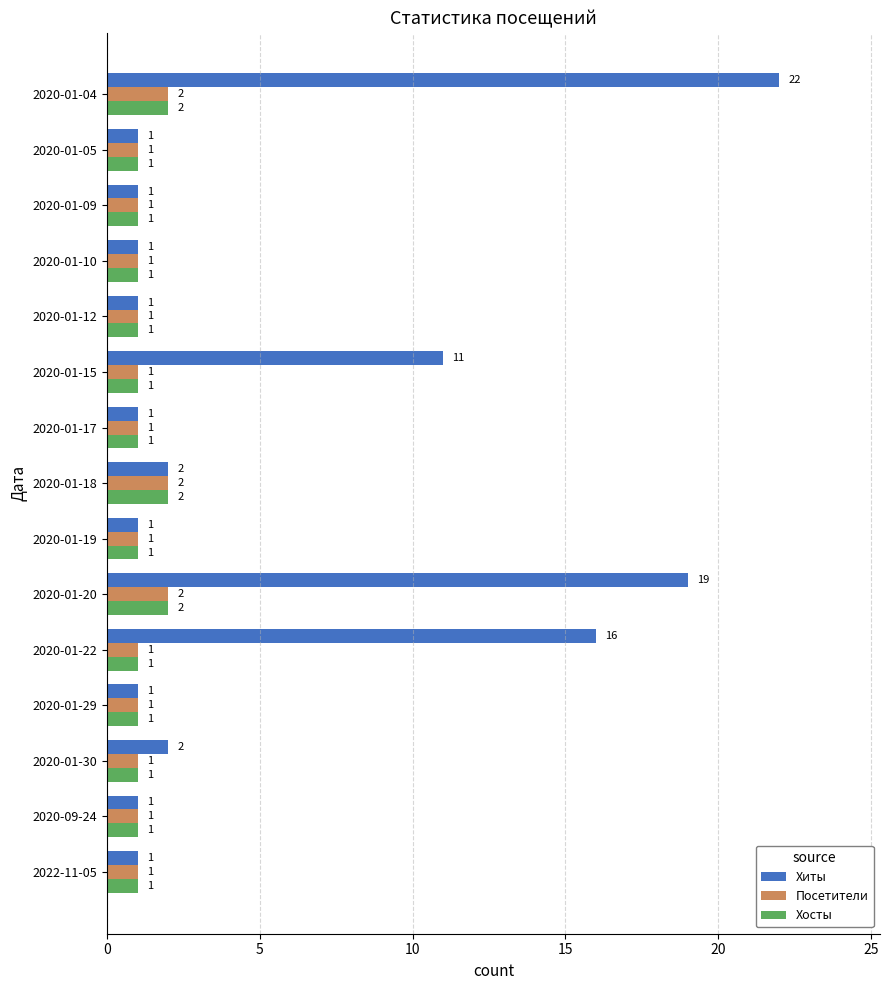

Which series has the widest spread of values?

Хиты